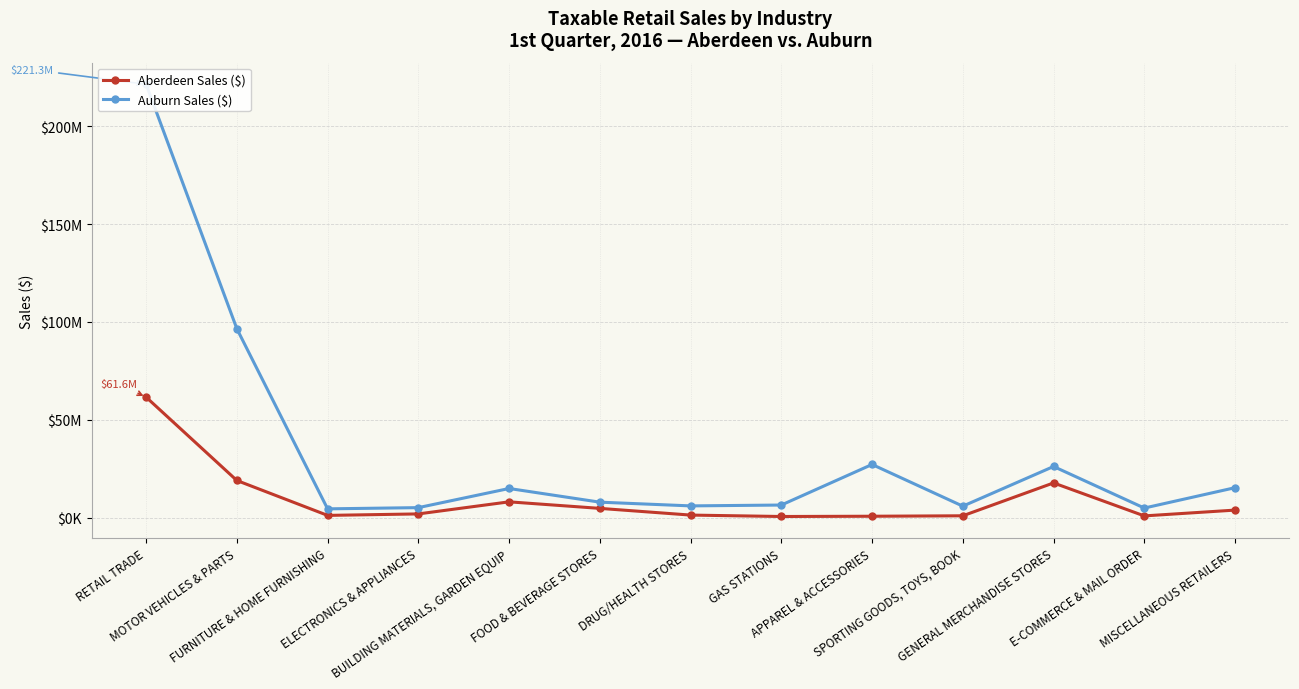

At which label does Aberdeen Sales ($) first exceed 1966023?

RETAIL TRADE